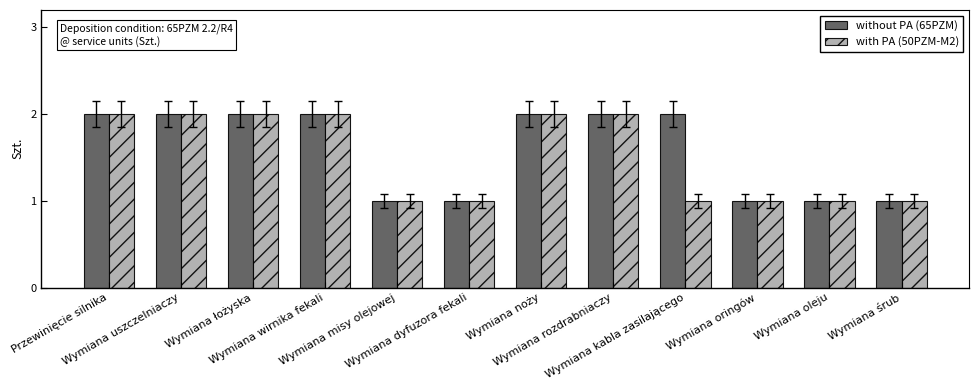

What is the difference between the without PA (65PZM) values at Wymiana rozdrabniaczy and Wymiana oringów?

1